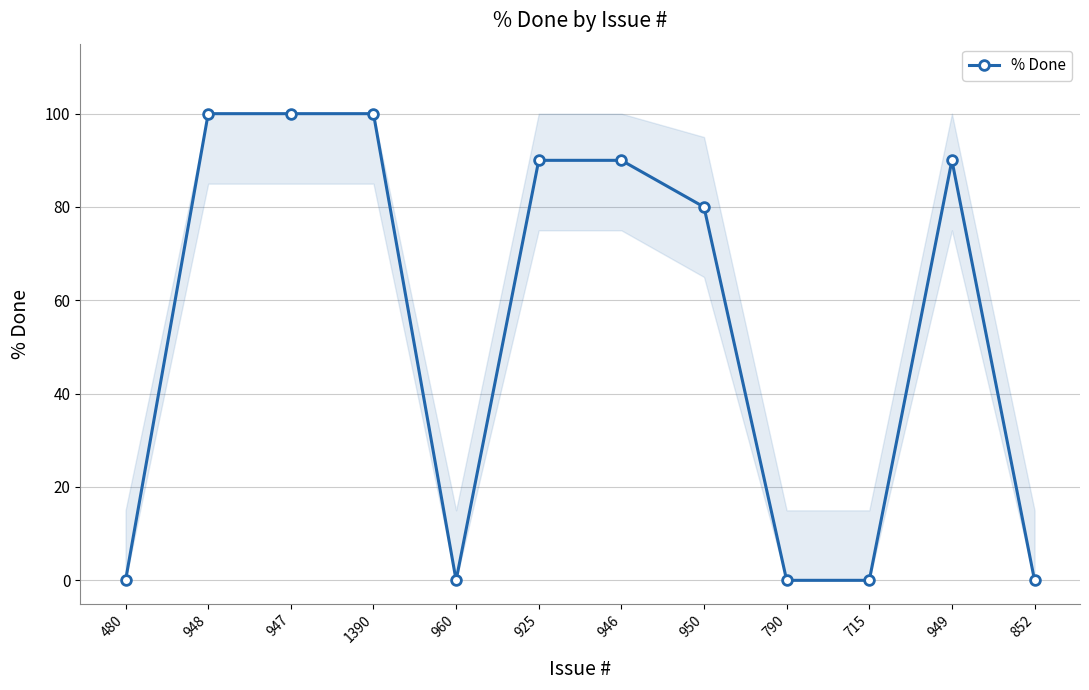

True or false: the data shows 131 at 925.

False